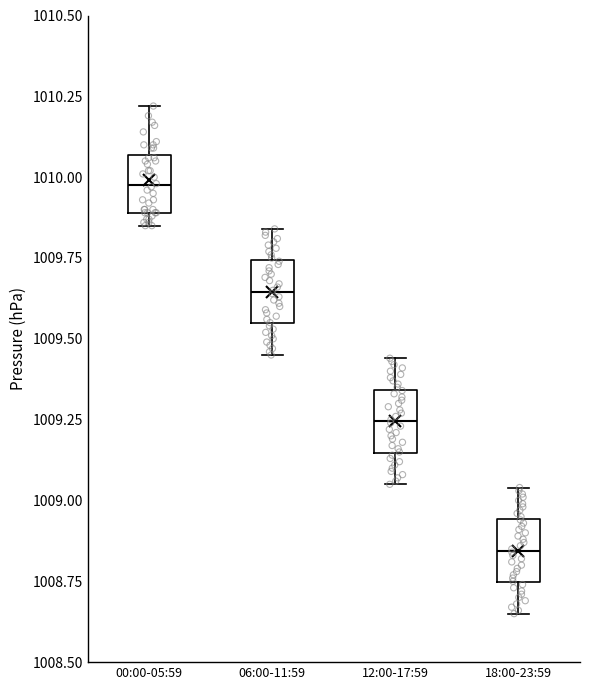

Reading left to right, transcribe this box plot: for each box, give where its median line is, the range the box spans, and where its two whiskers end, as read against the y-axis. The values are not printed on the chart, so give them approximately, as read against the axis.

00:00-05:59: median 1010.00, box 1009.90 to 1010.05, whiskers 1009.85 to 1010.20
06:00-11:59: median 1009.65, box 1009.55 to 1009.75, whiskers 1009.45 to 1009.85
12:00-17:59: median 1009.25, box 1009.15 to 1009.35, whiskers 1009.05 to 1009.45
18:00-23:59: median 1008.85, box 1008.75 to 1008.95, whiskers 1008.65 to 1009.05